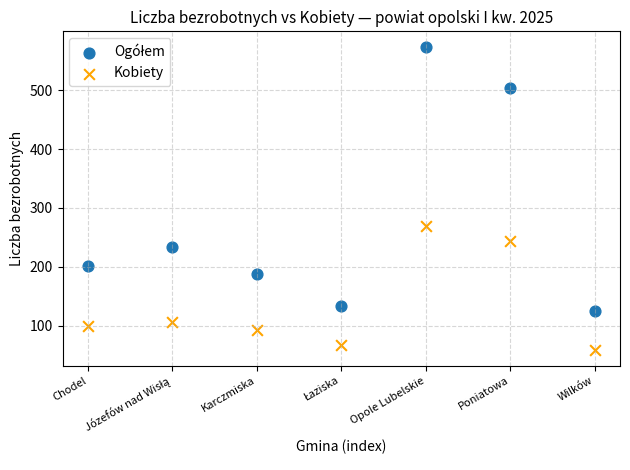

Across all series, what Y value is closest to 316?

269